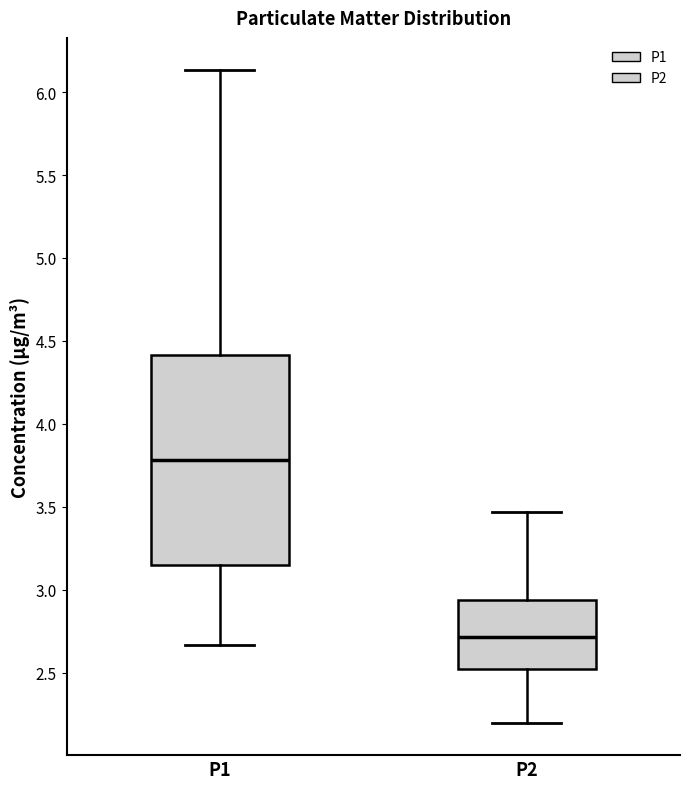

Reading left to right, read every box against the y-axis: the position of its median line, the range the box covers, and the ends of its whiskers. The values are not printed on the chart, so give them approximately, as read against the axis.

P1: median 3.80, box 3.15 to 4.40, whiskers 2.65 to 6.15
P2: median 2.70, box 2.50 to 2.95, whiskers 2.20 to 3.45